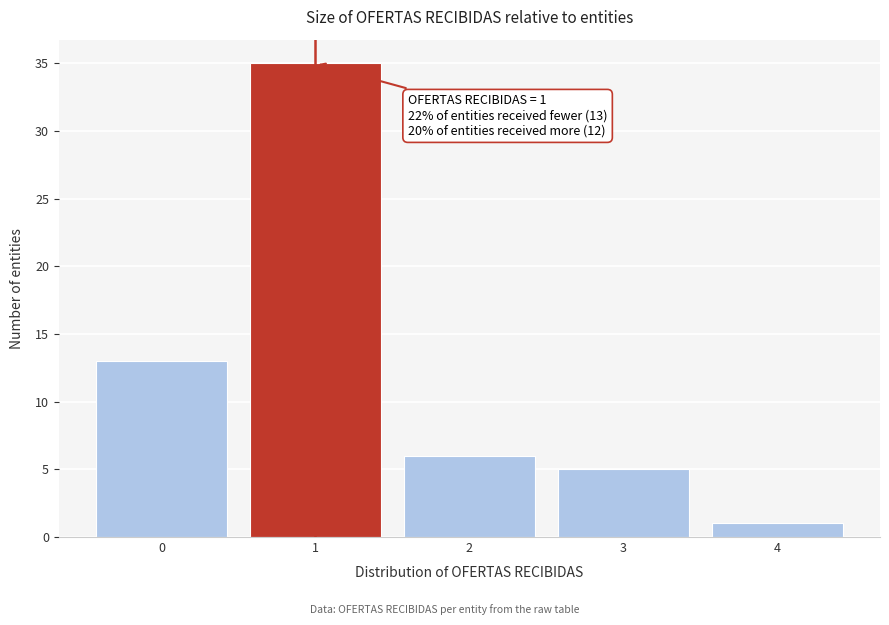

Reading left to right, extract all data points from this chart.

0=13	1=35	2=6	3=5	4=1